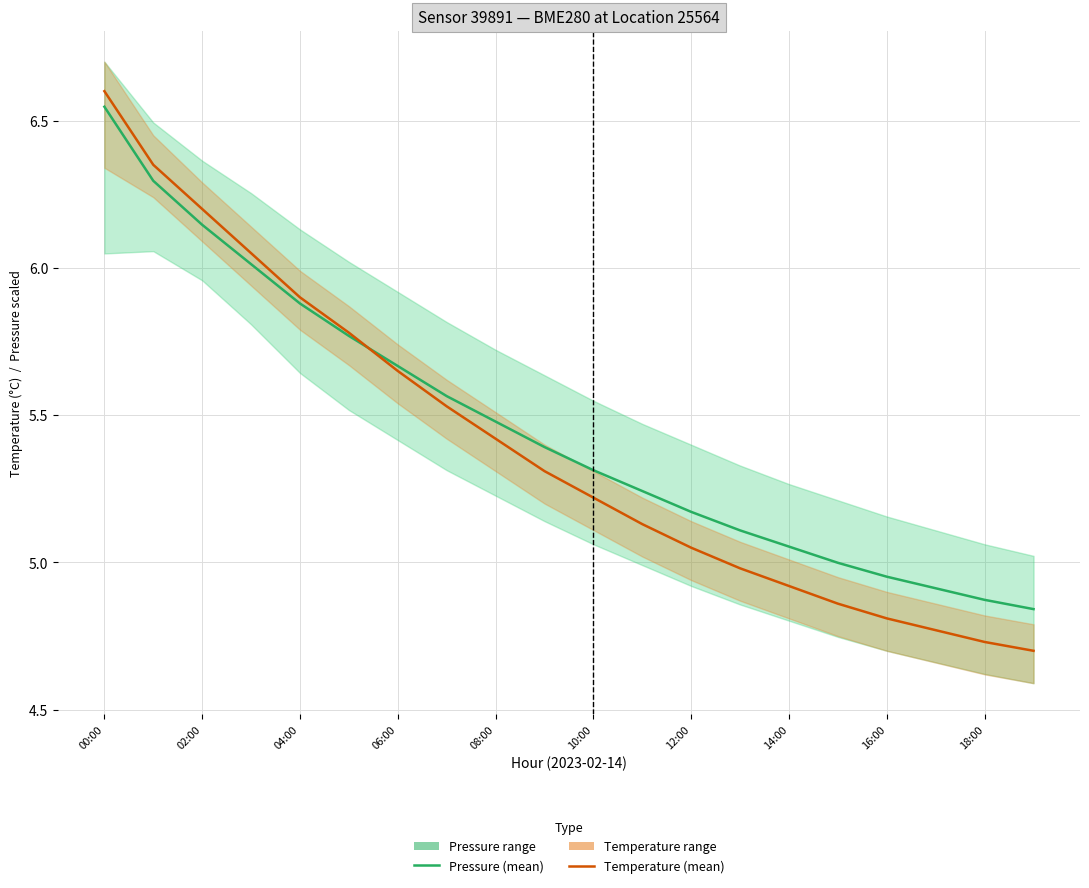

True or false: Pressure (mean) has more than 1 interior local peaks.

False